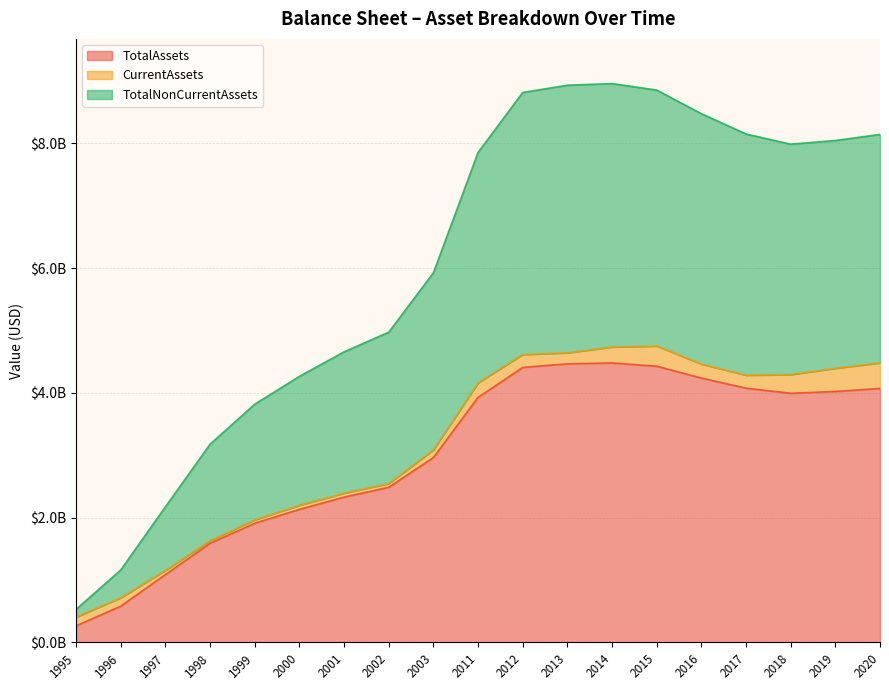

Which label corresponds to the smallest value in the chart?

1995